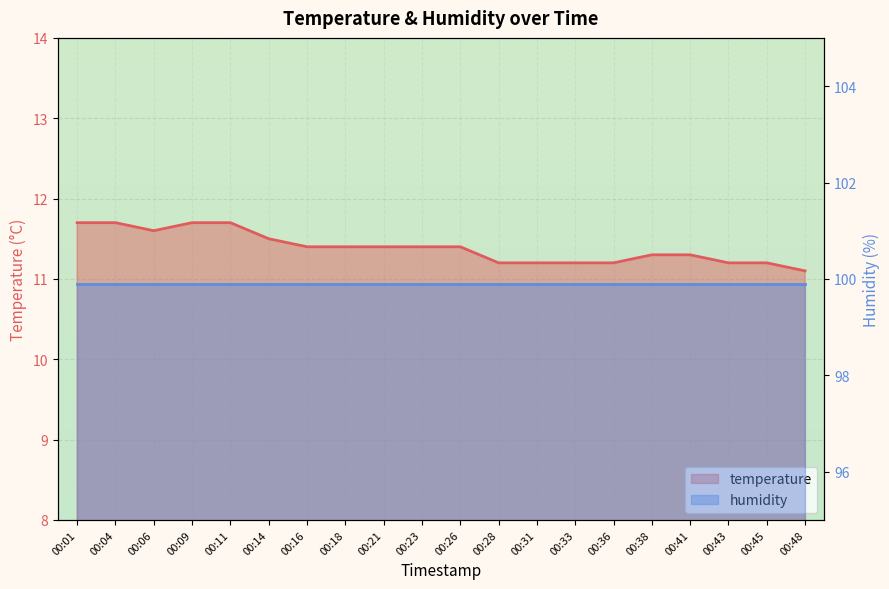

What is the change in value from 00:09 to 00:18?

-0.3